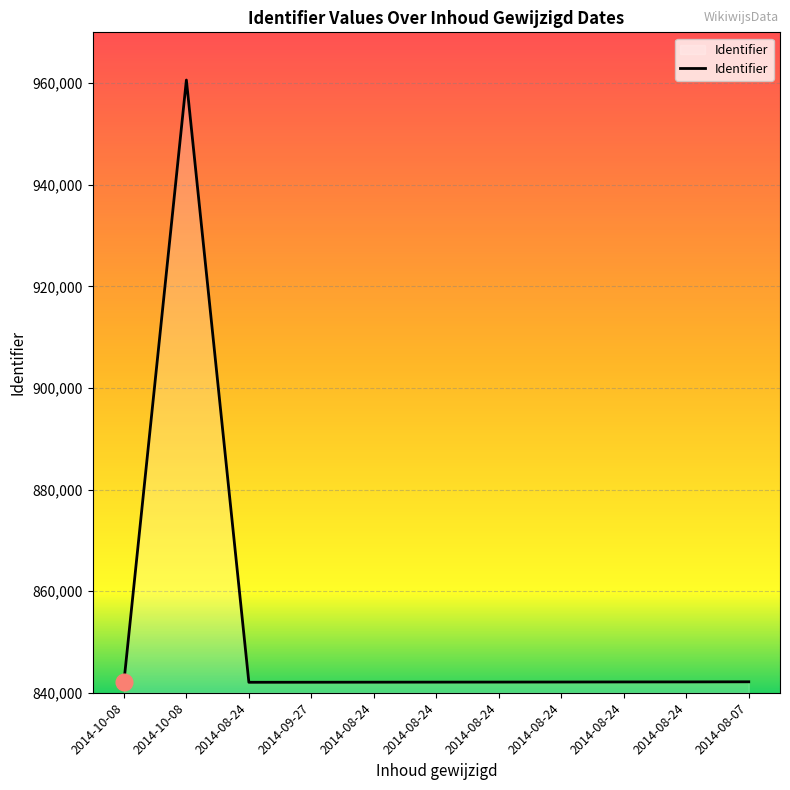

How many categories are shown in the chart?

11